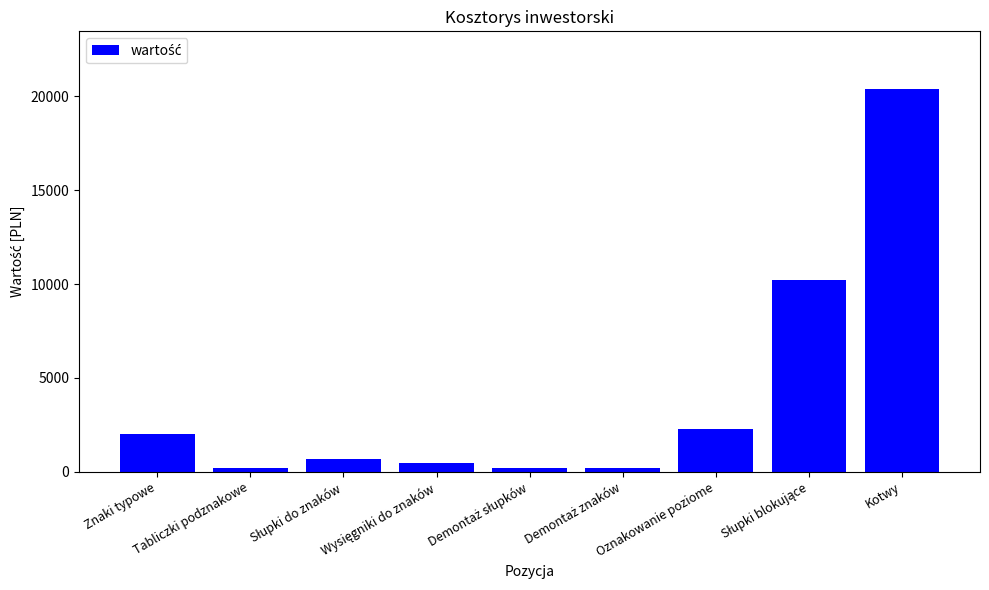

What is the sum of all values?

36586.3